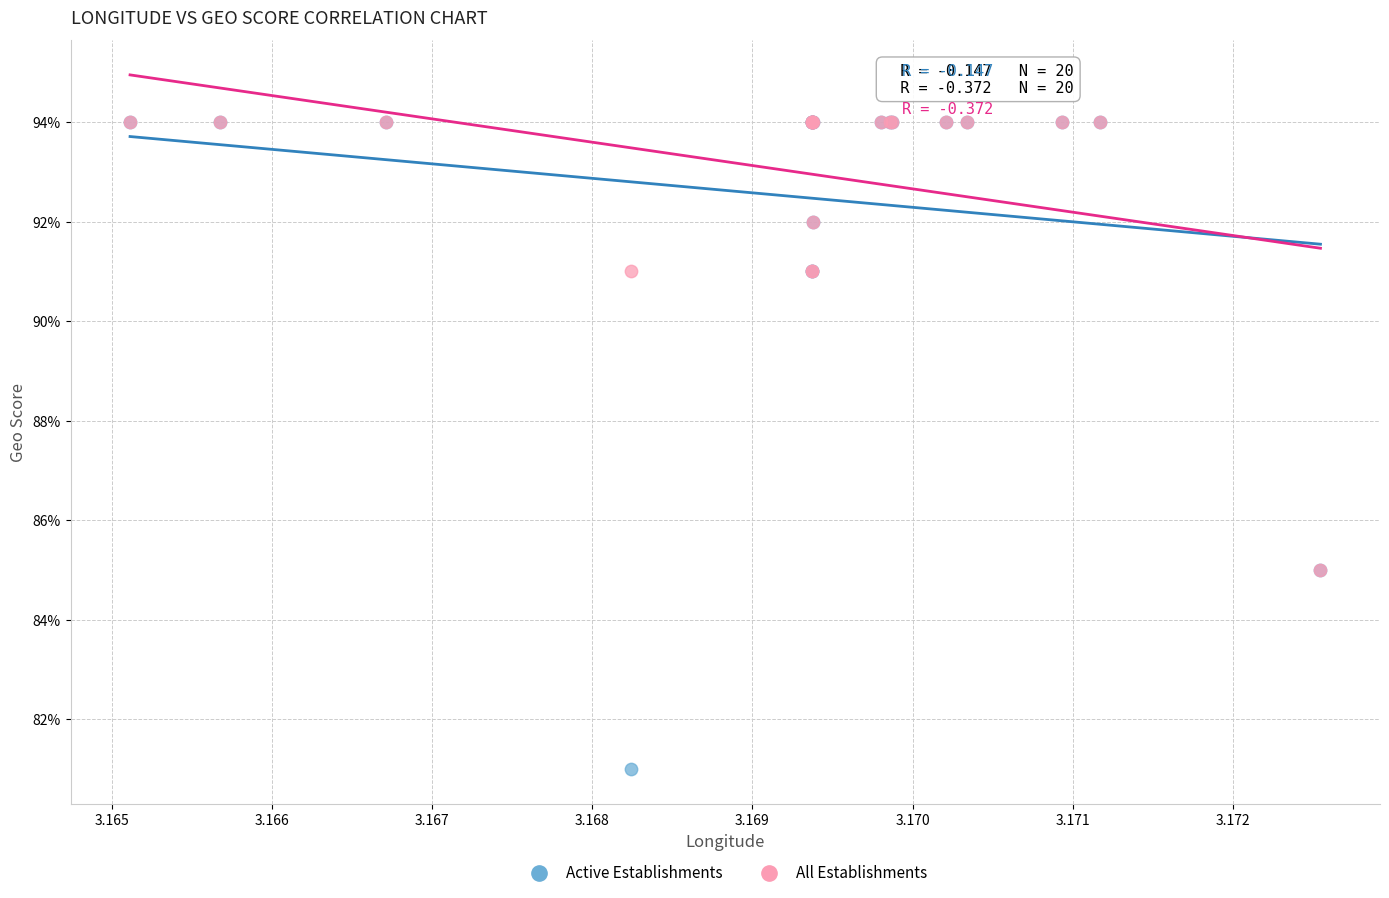

What are all the series names shown in the legend?

Active Establishments, All Establishments